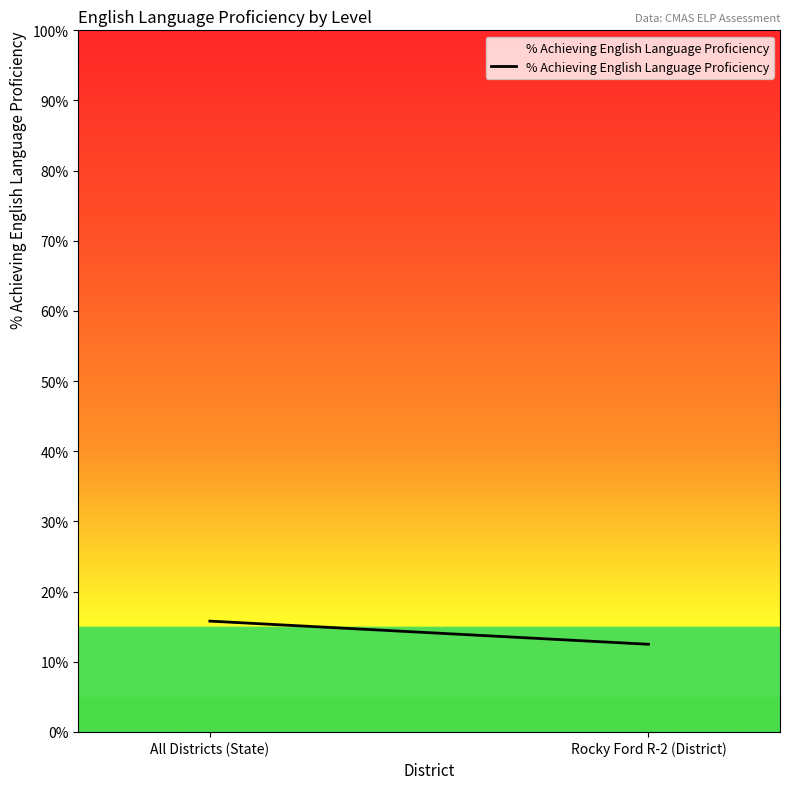

Rank the categories by value from lowest to highest.

Rocky Ford R-2 (District), All Districts (State)